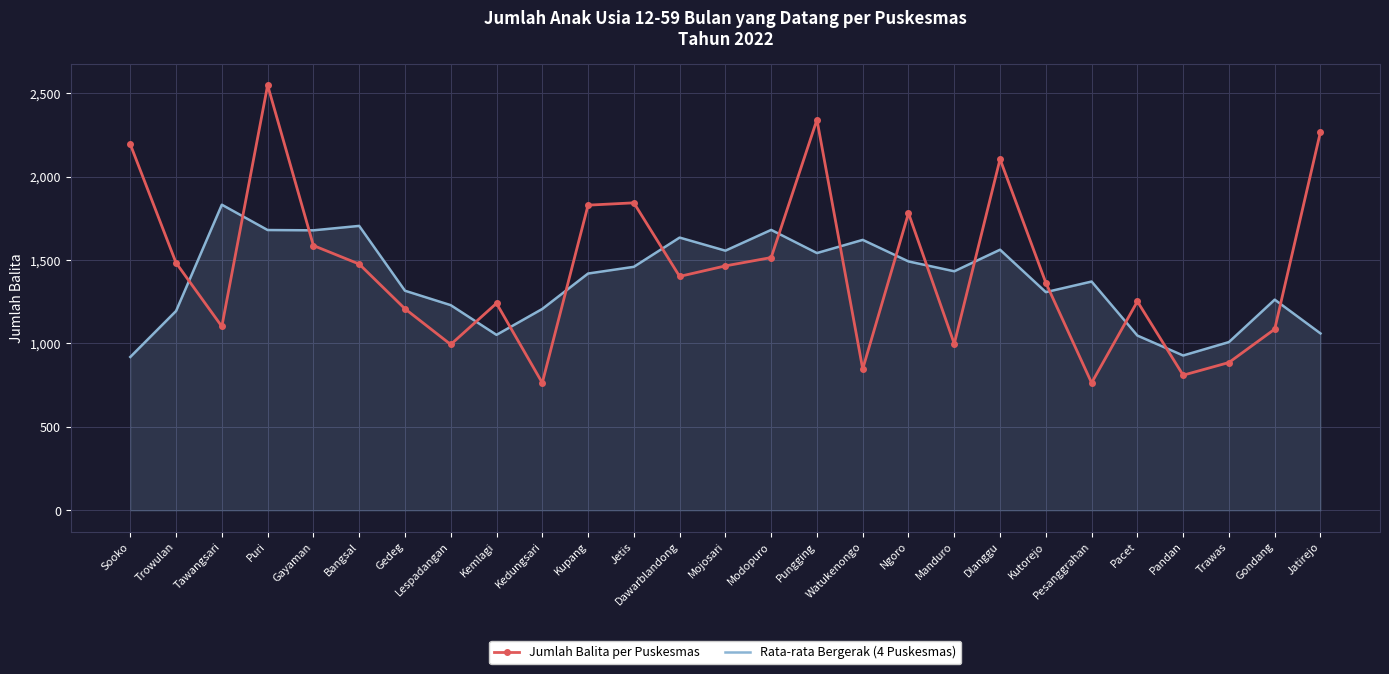

Where does the Jumlah Balita per Puskesmas series first go above 1402?

Sooko